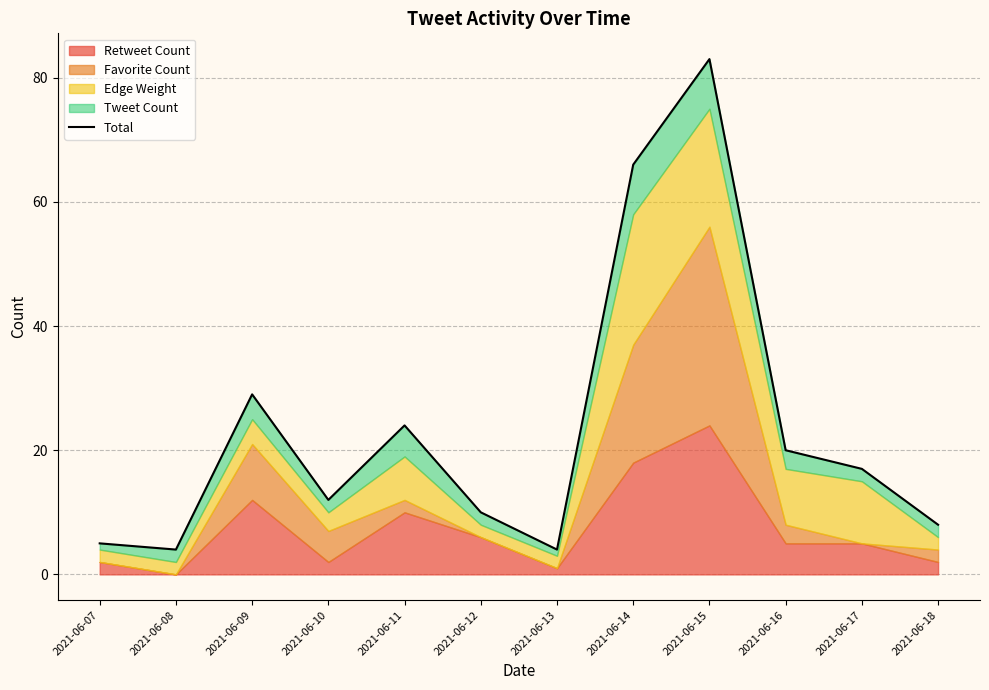

Reading left to right, list all the values displayed in this chart.

2021-06-07=5	2021-06-08=4	2021-06-09=29	2021-06-10=12	2021-06-11=24	2021-06-12=10	2021-06-13=4	2021-06-14=66	2021-06-15=83	2021-06-16=20	2021-06-17=17	2021-06-18=8